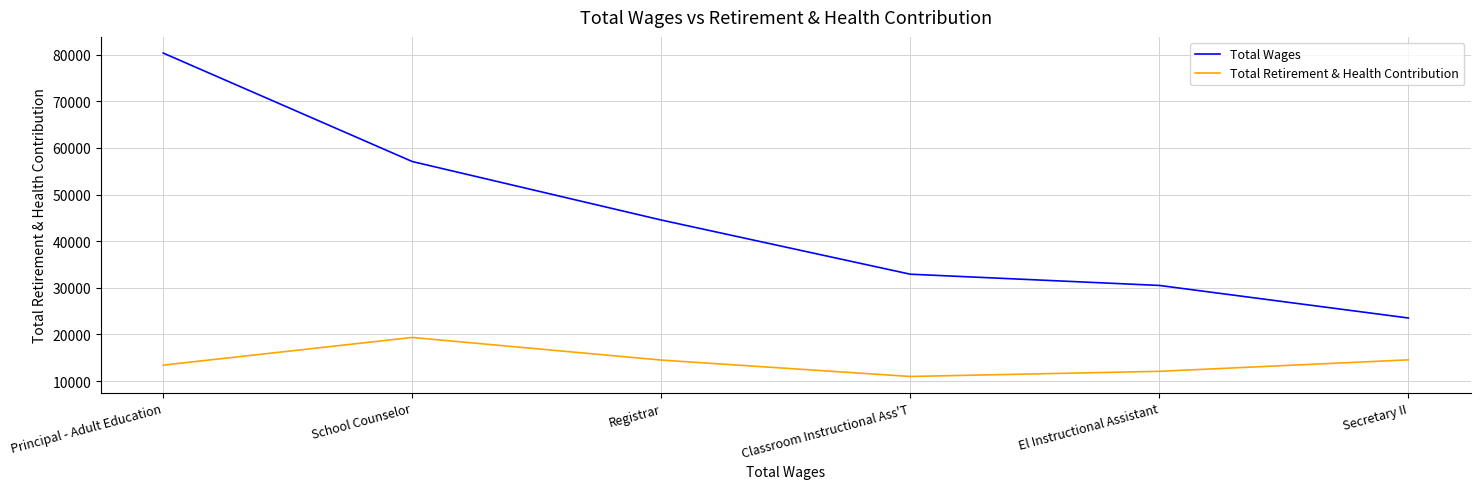

How many categories are shown in the chart?

6